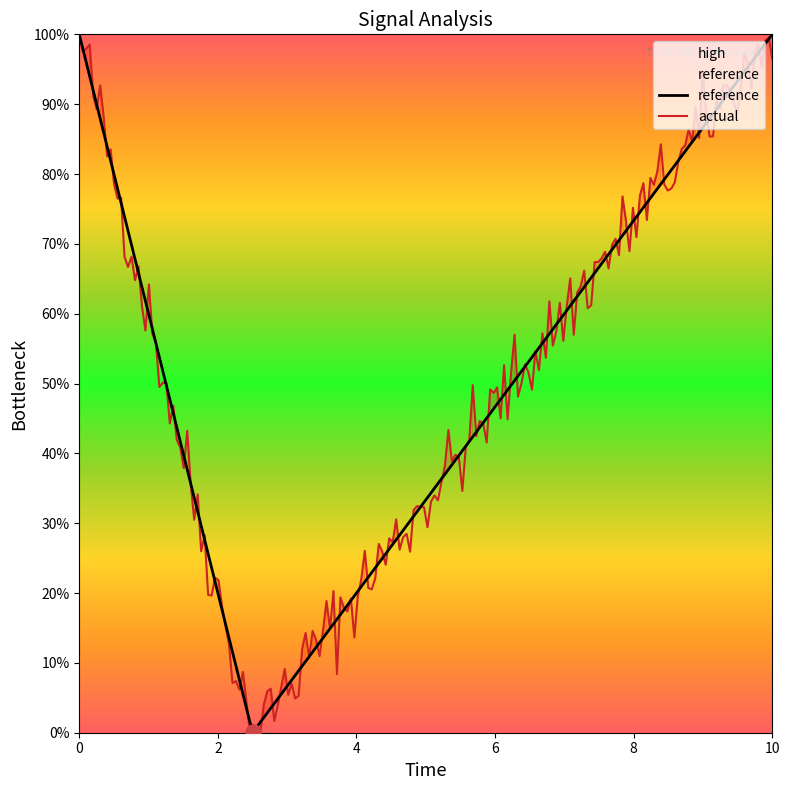

Which series contains the lowest Y value?

reference